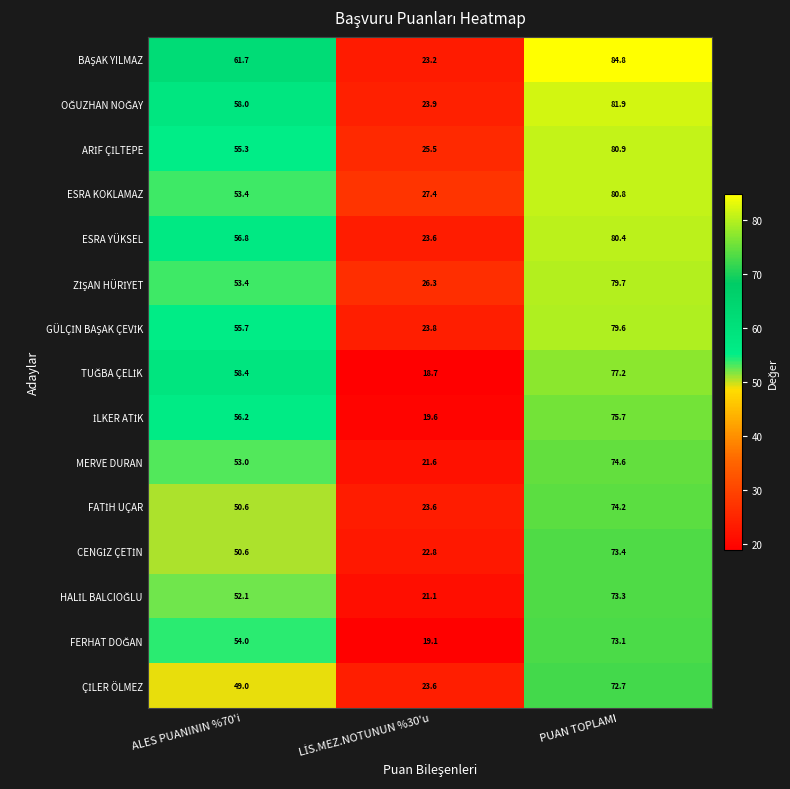

What is the approximate value of ESRA KOKLAMAZ at ALES PUANININ %70'i?

53.4